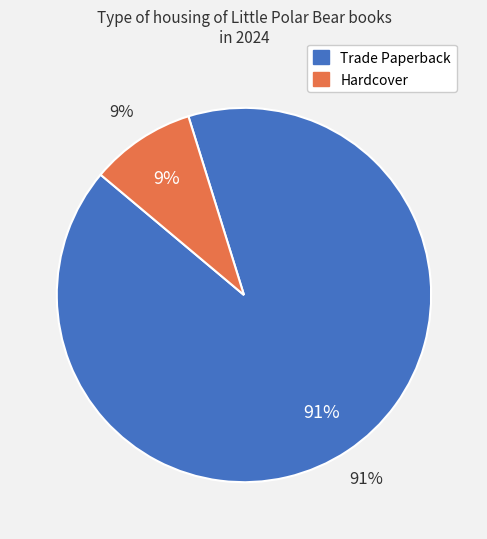

Which slice is the largest?

Trade Paperback